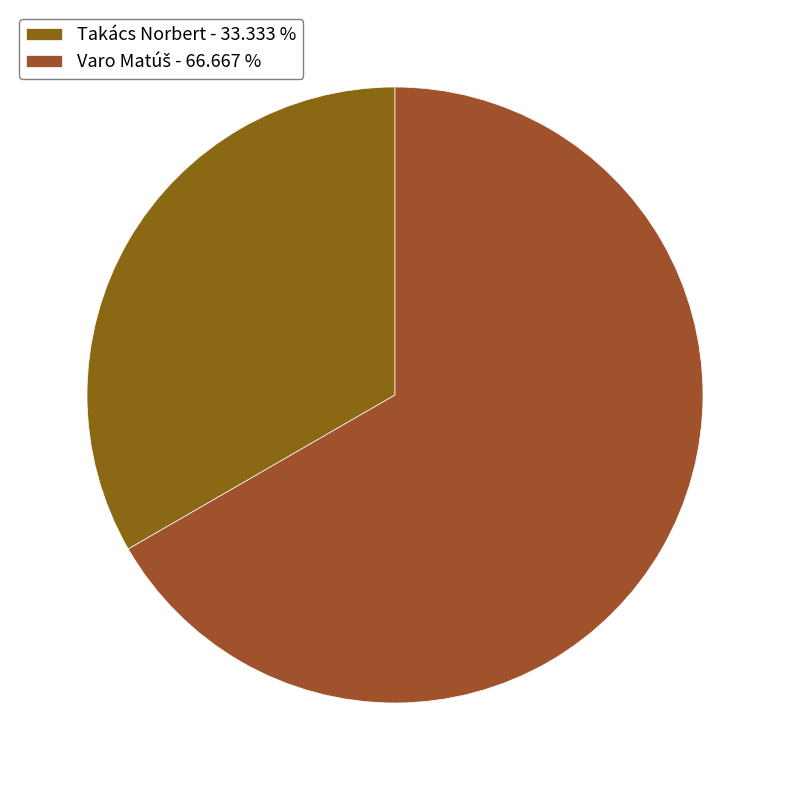

To the nearest percent, what percentage of the pie is Takács Norbert?

33%